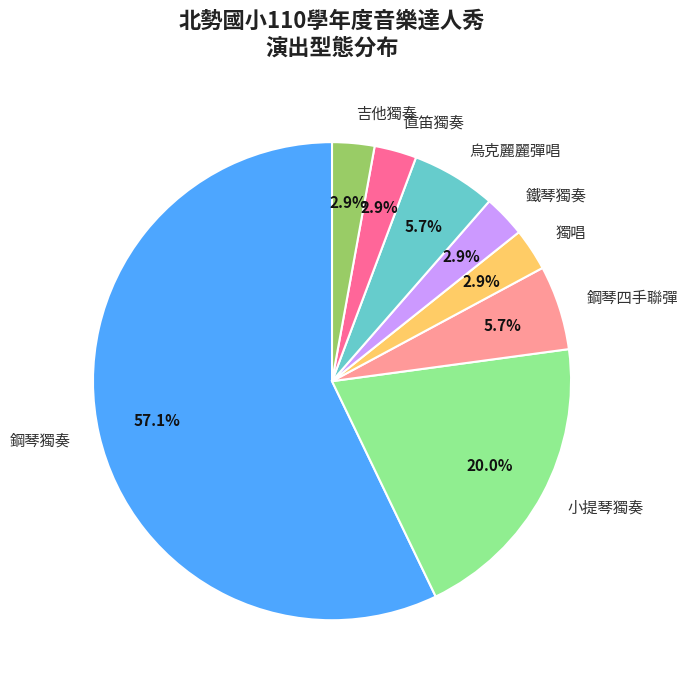

Which slice is the largest?

鋼琴獨奏